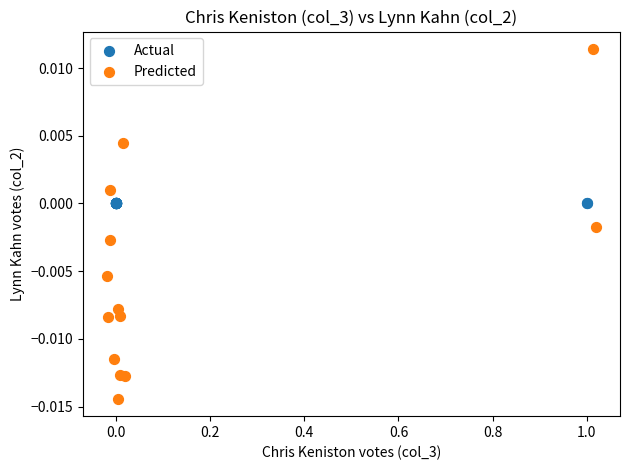

Which series reaches the minimum Y coordinate?

Predicted